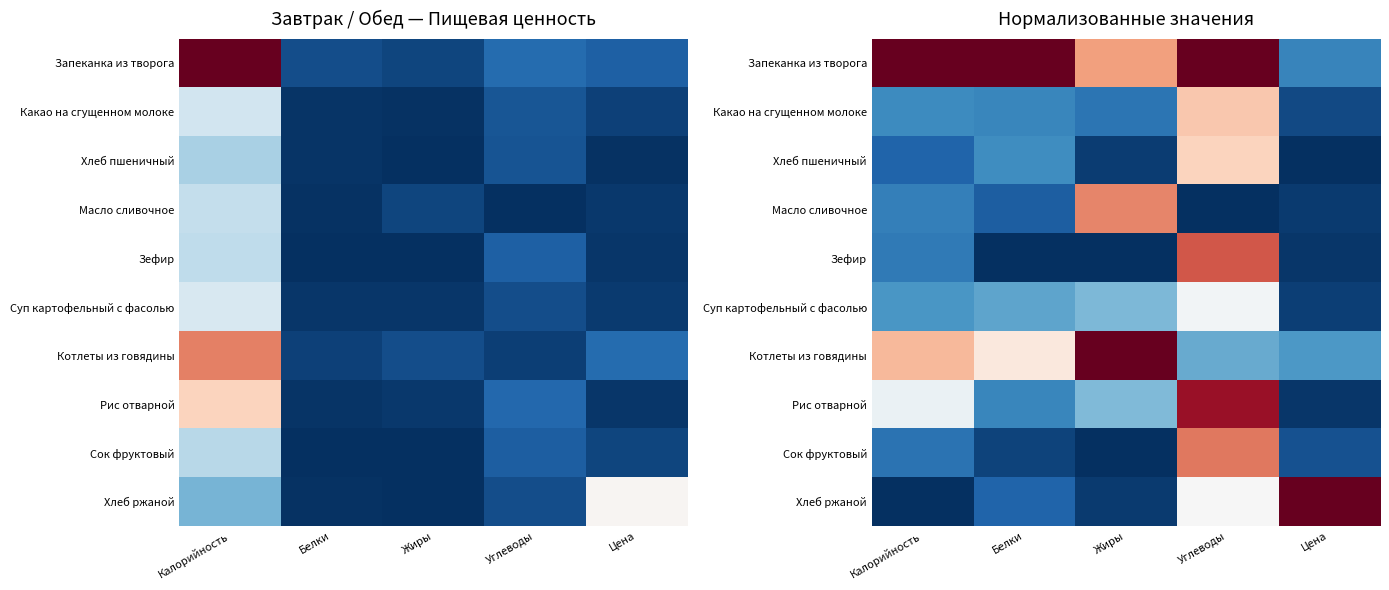

At which category is the sum across all series the highest?

Углеводы